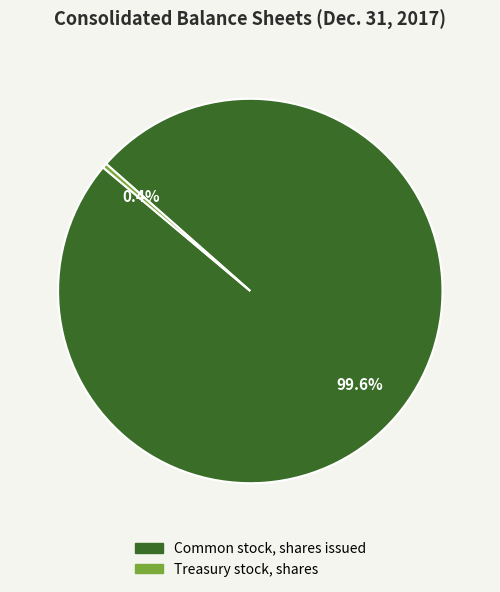

What percentage is NOT represented by Common stock, shares issued?

0.4%